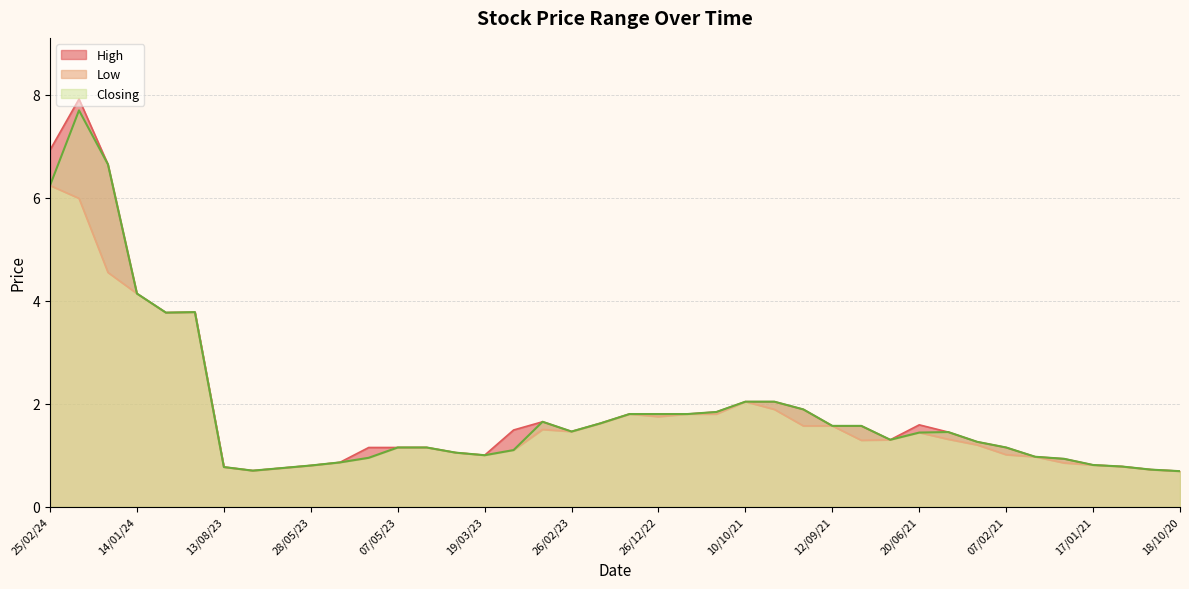

List the labels in order of High value, largest first.

28/01/24, 25/02/24, 21/01/24, 14/01/24, 31/12/23, 07/01/24, 10/10/21, 26/09/21, 19/09/21, 10/04/22, 22/01/23, 26/12/22, 11/12/22, 05/03/23, 29/01/23, 20/06/21, 12/09/21, 05/09/21, 12/03/23, 26/02/23, 13/06/21, 29/08/21, 14/02/21, 14/05/23, 07/05/23, 09/04/23, 07/02/21, 26/03/23, 19/03/23, 31/01/21, 24/01/21, 21/05/23, 17/01/21, 28/05/23, 10/01/21, 13/08/23, 11/06/23, 27/12/20, 09/07/23, 18/10/20